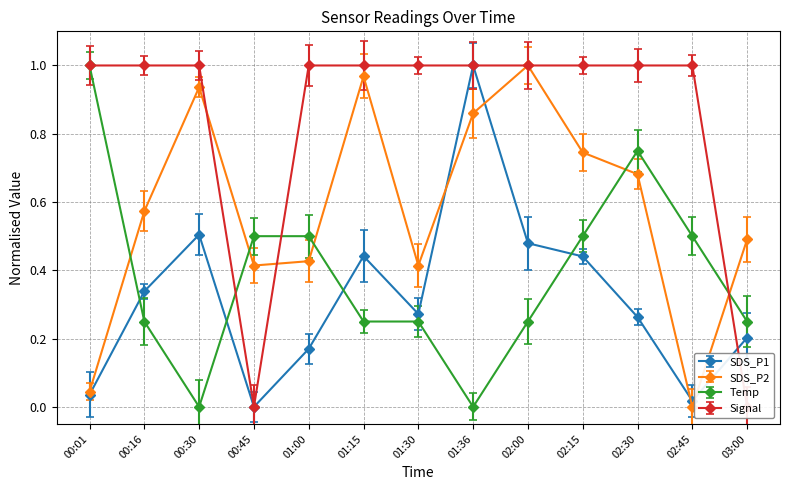

How many series are shown in this chart?

4